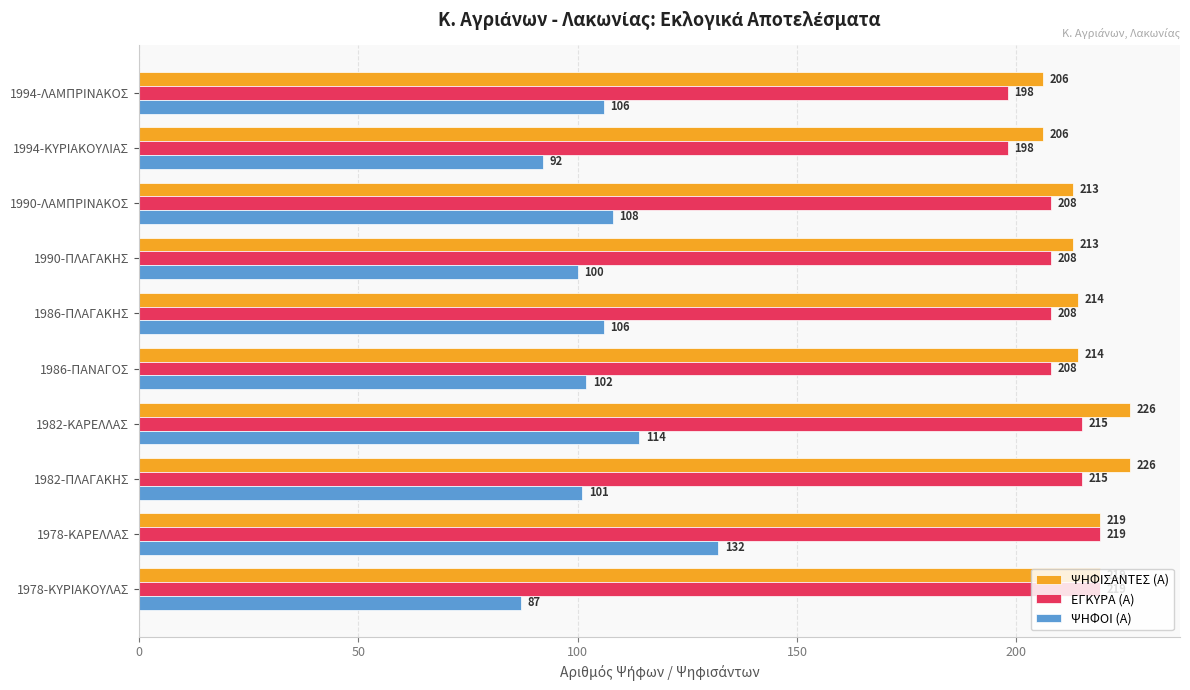

How many distinct data groups are displayed?

3